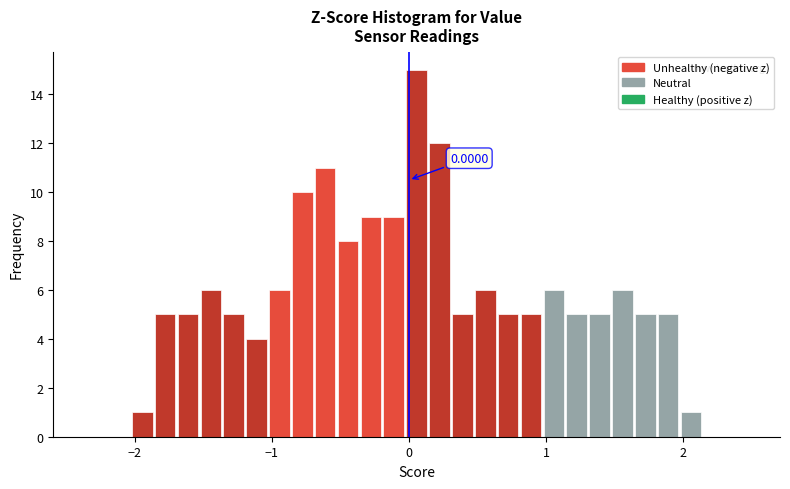

Read against the x-axis, roughly where is the centre of the tallest bar?

0.1